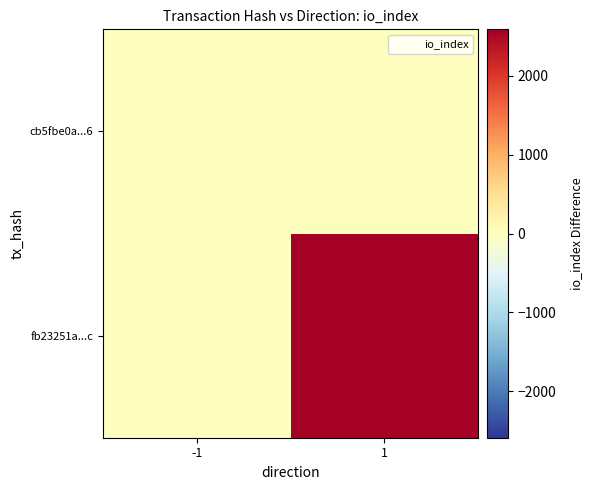

At which category is the sum across all series the highest?

1